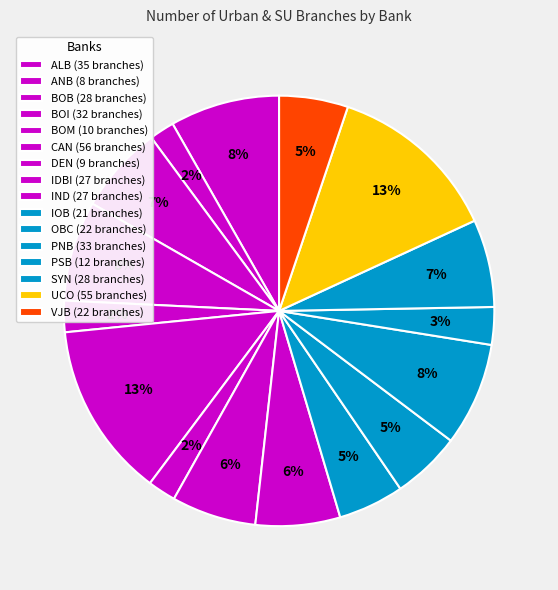

Count the number of slices in the pie.

16